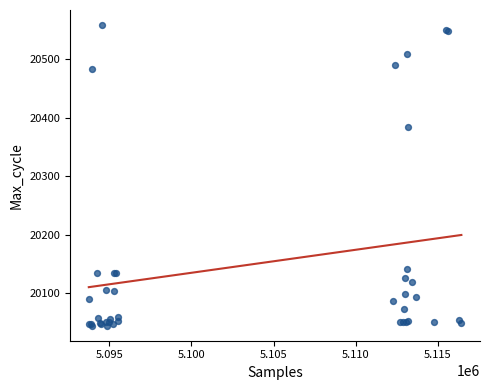

What Y value in the scatter plot is closest to 20301?

20384